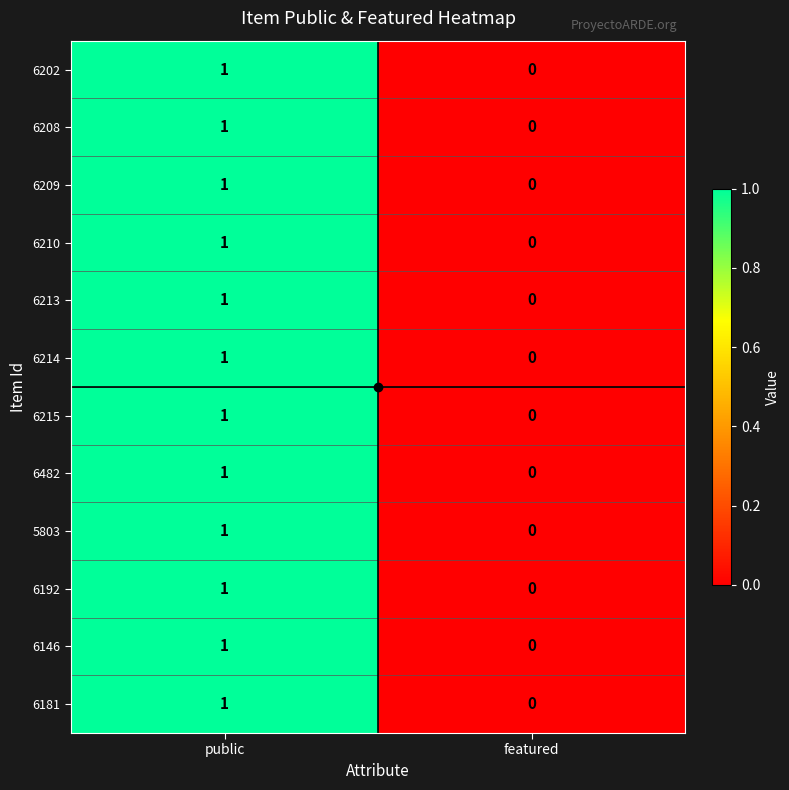

Which category has the lowest value in the 6214 series?

featured